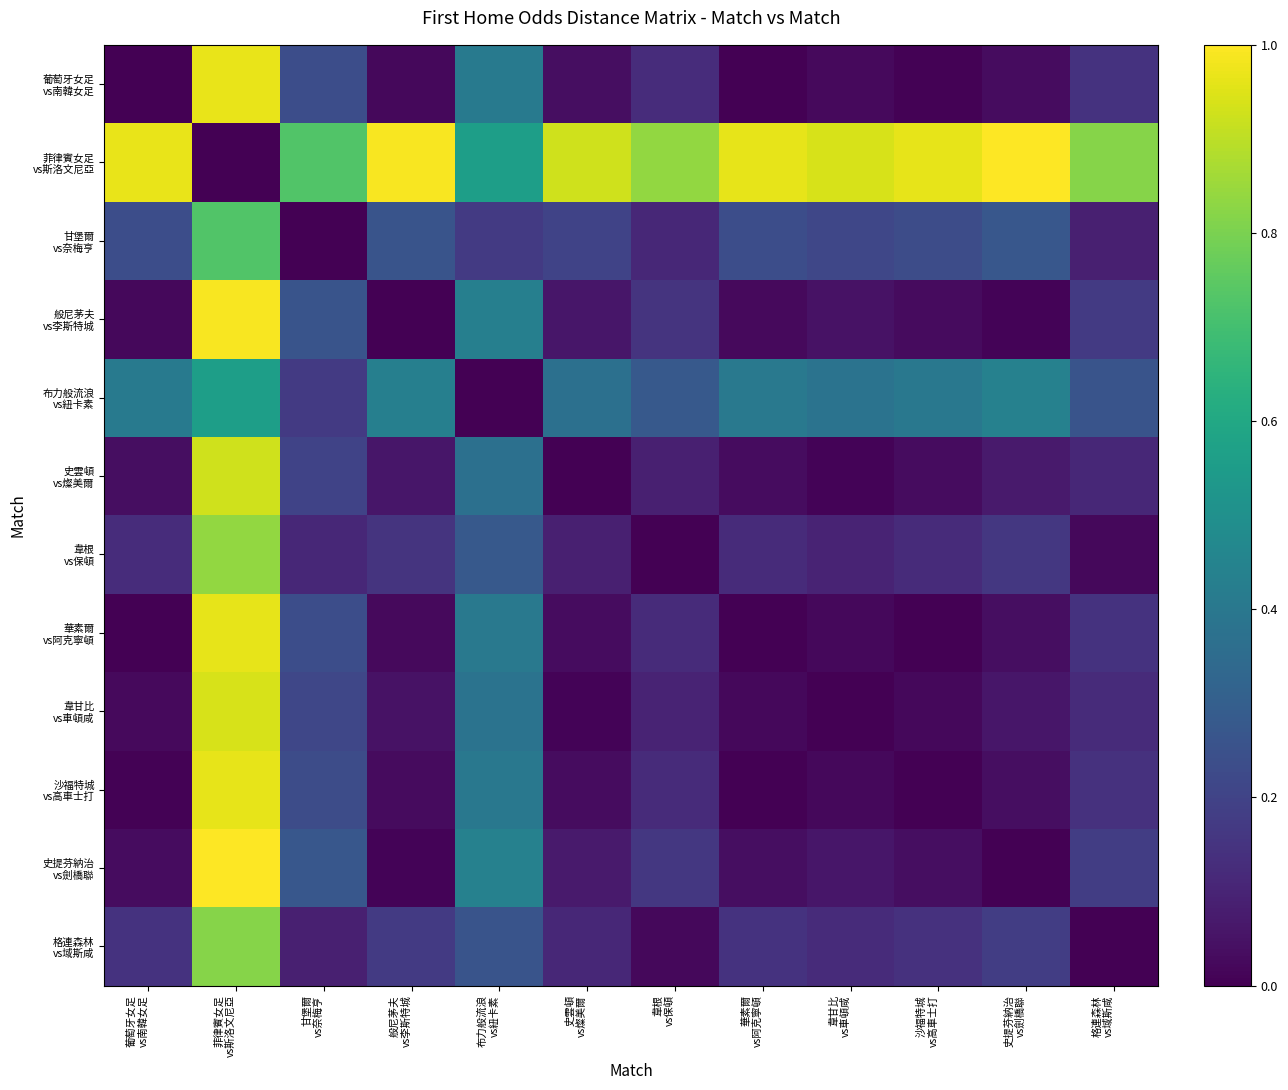

Between 菲律賓女足 vs斯洛文尼亞 and 史提芬納治 vs劍橋聯, which series saw the biggest shift?

菲律賓女足 vs斯洛文尼亞